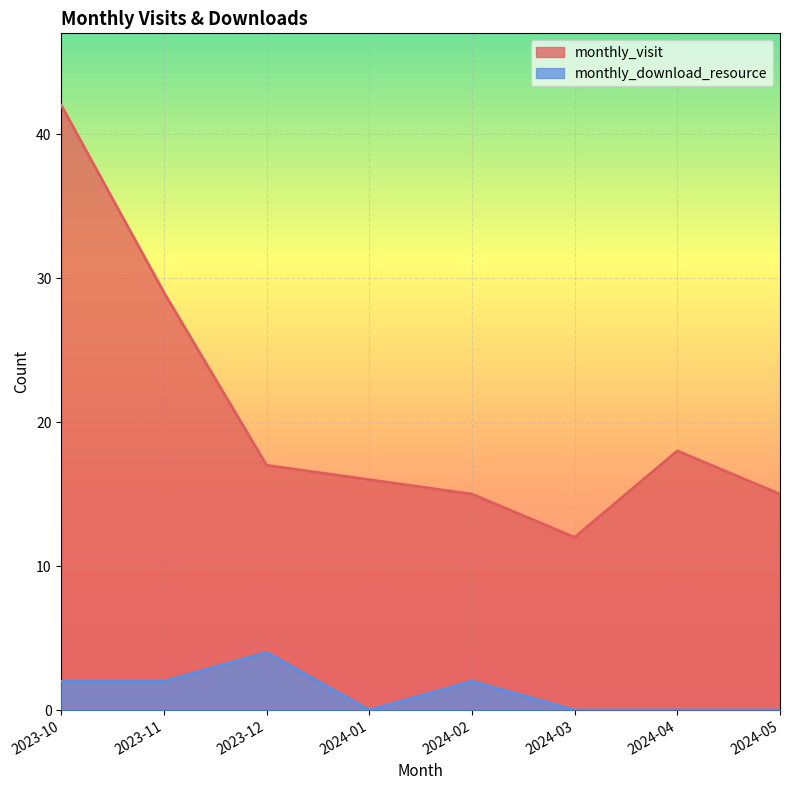

How many interior local peaks does the monthly_visit series have?

1